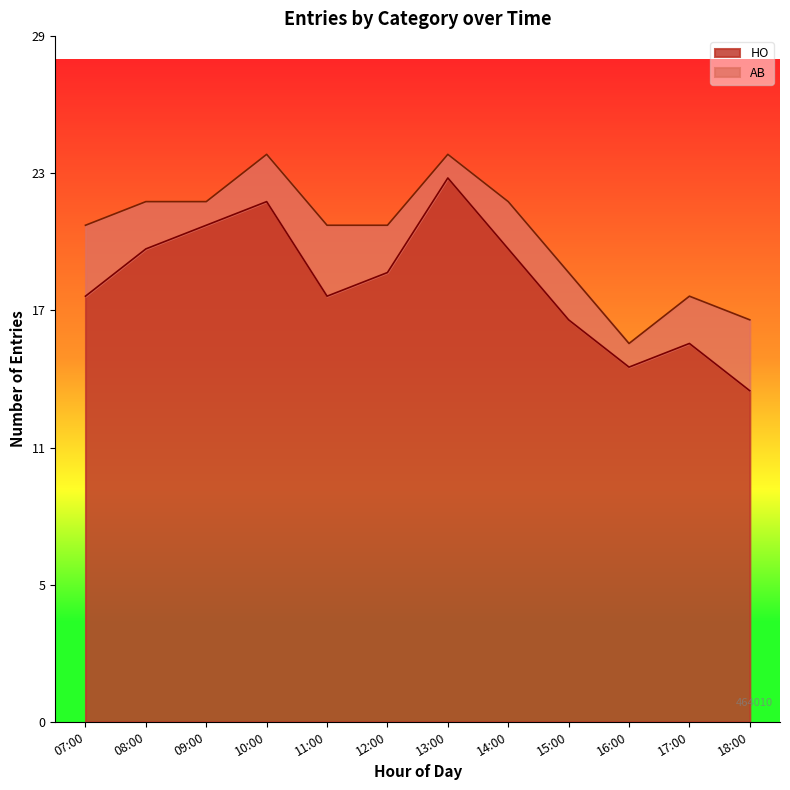

How many values are between 17 and 21?

7